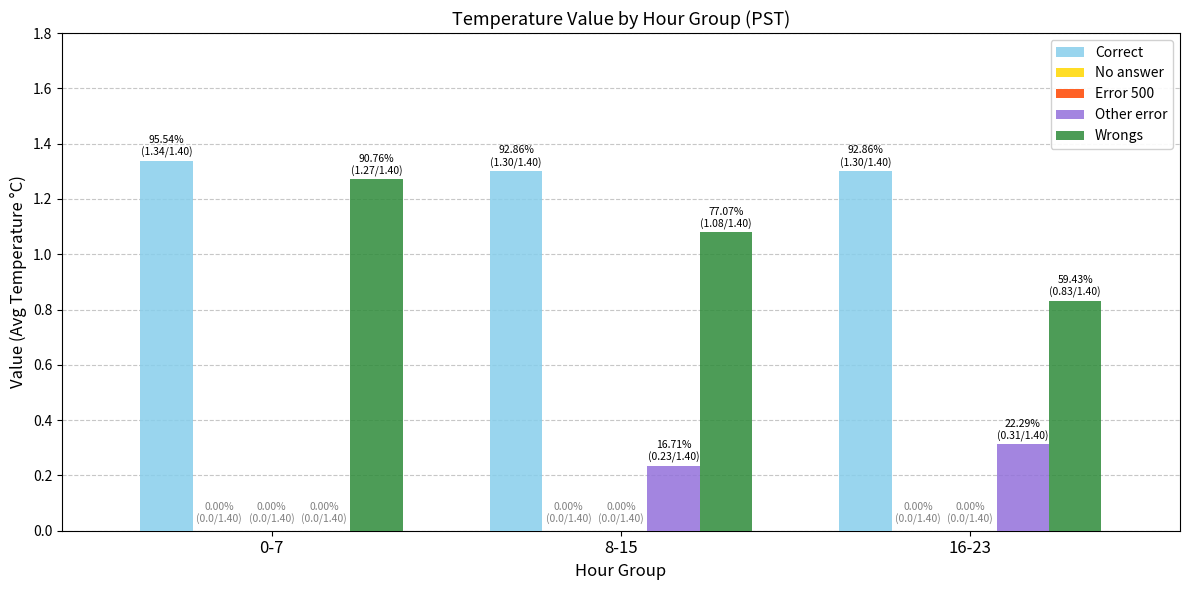

The value of Other error at 16-23 is 0.3. True or false?

True